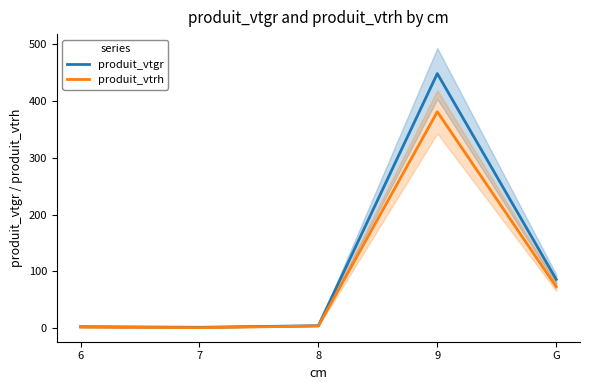

What is the greatest value displayed?

448.3